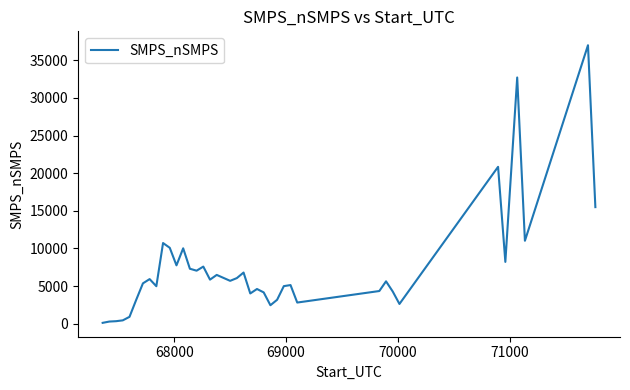

Does the chart display data point markers on the line(s)?

No